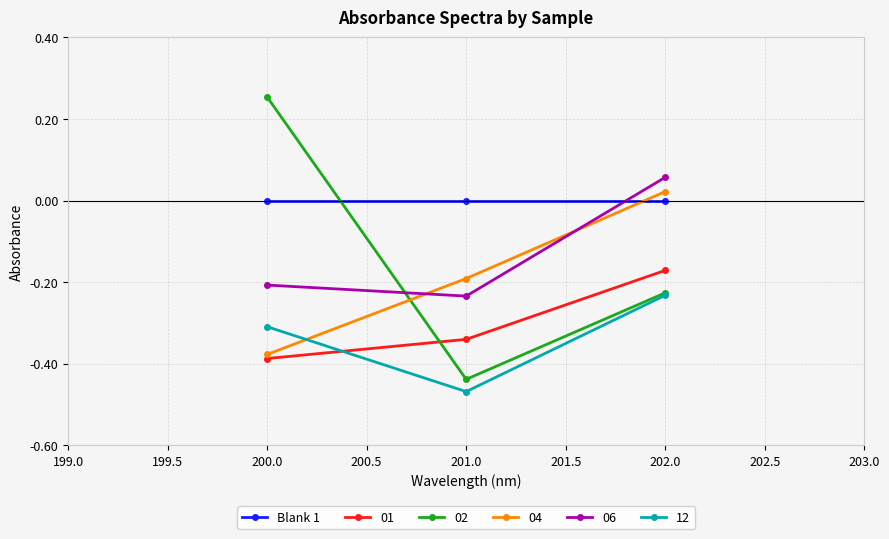

Which series has the largest total across all categories?

Blank 1